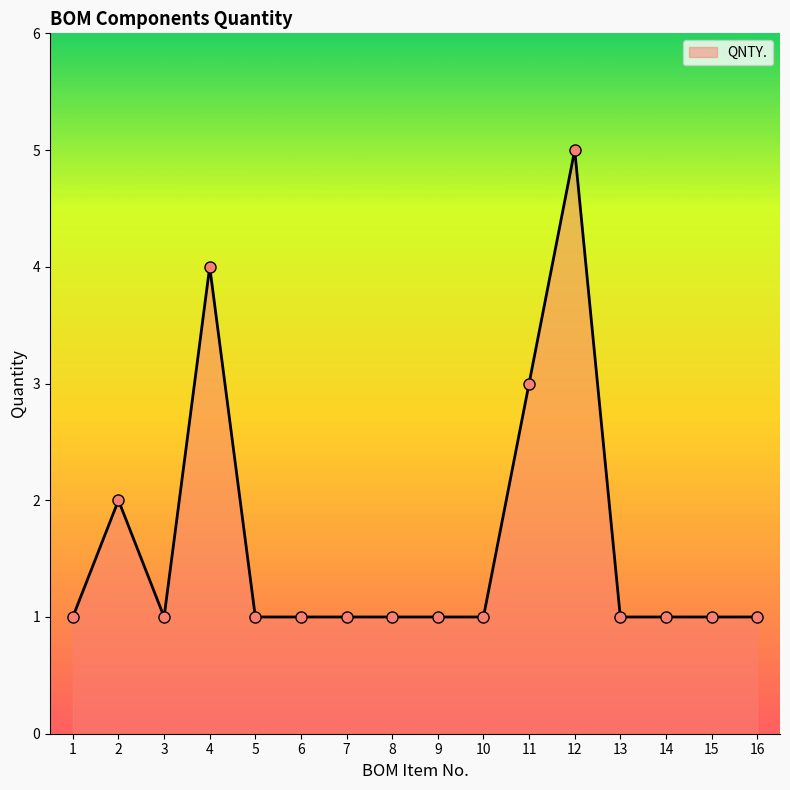

Is it true that the value at 5 is 1?

True